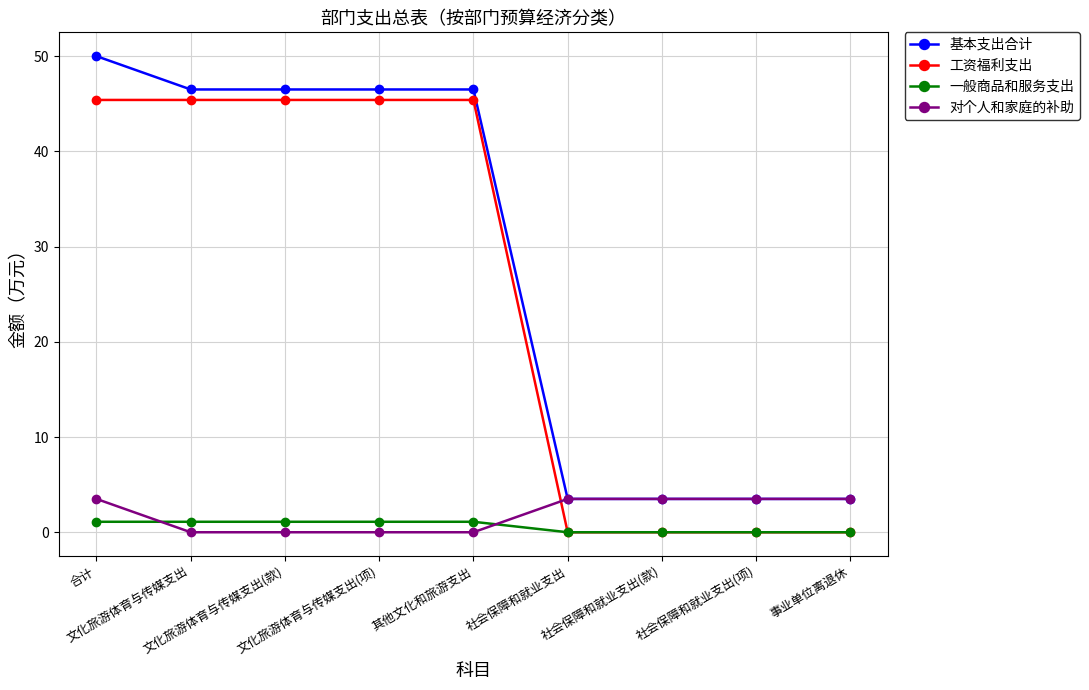

How many intersections are there between 对个人和家庭的补助 and 一般商品和服务支出?

2